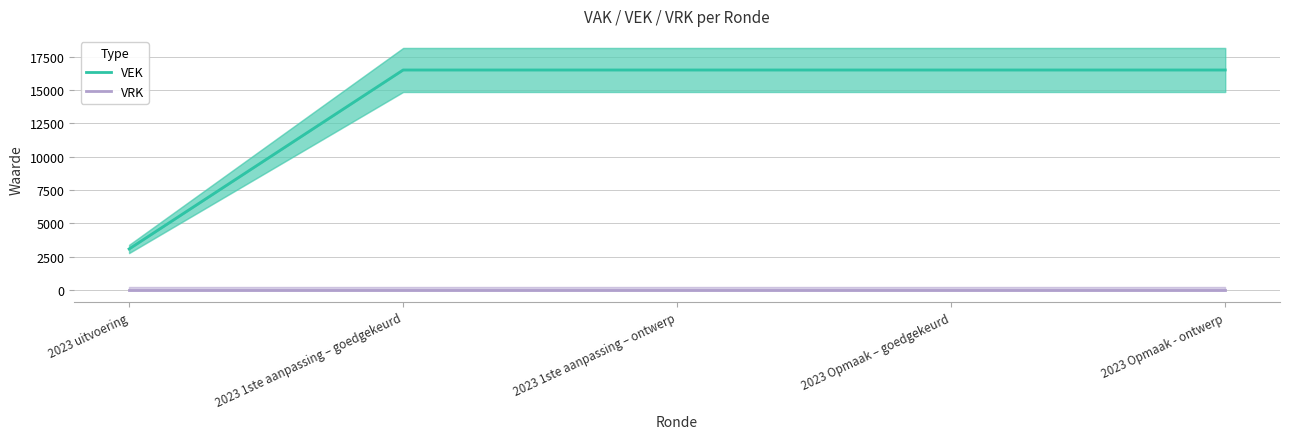

Reading left to right, transcribe all the data shown in this chart.

VEK: 3071	16500	16500	16500	16500
VRK: 0	0	0	0	0